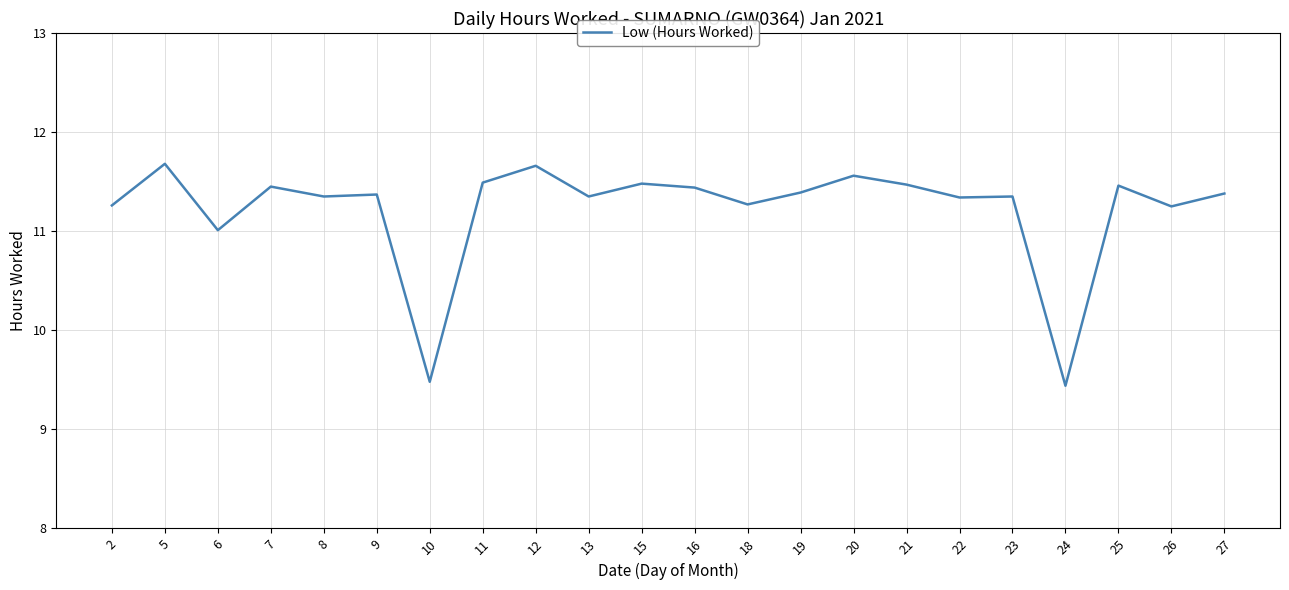

The chart shows a value of 11.0 at 6. True or false?

True